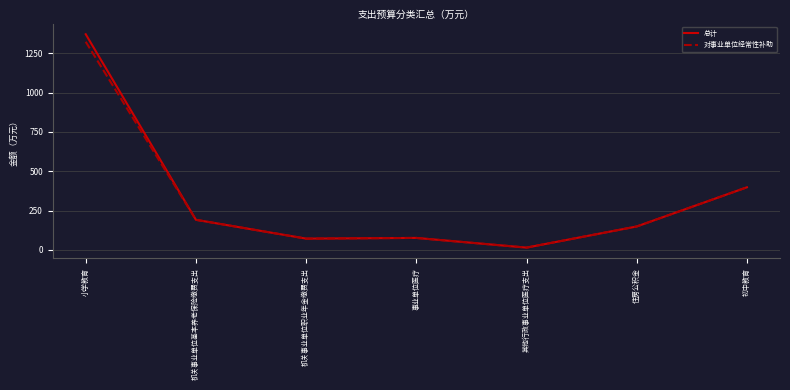

Which category has the highest value in the 总计 series?

小学教育